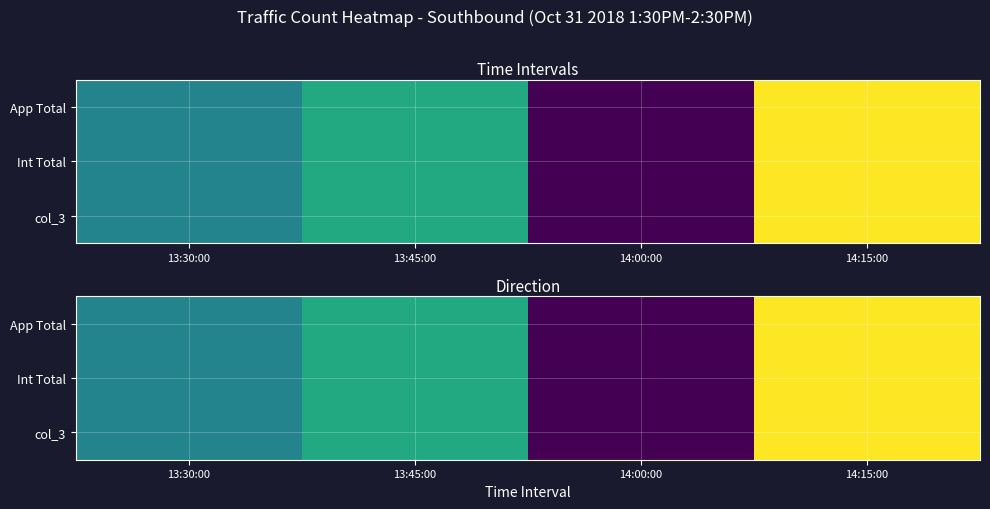

What is the greatest value displayed?

146